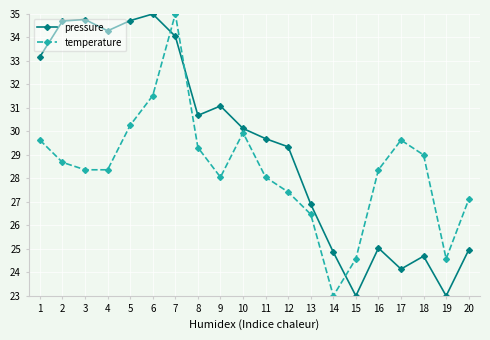

What is the difference between the maximum and second lowest values in the pressure series?

12.0